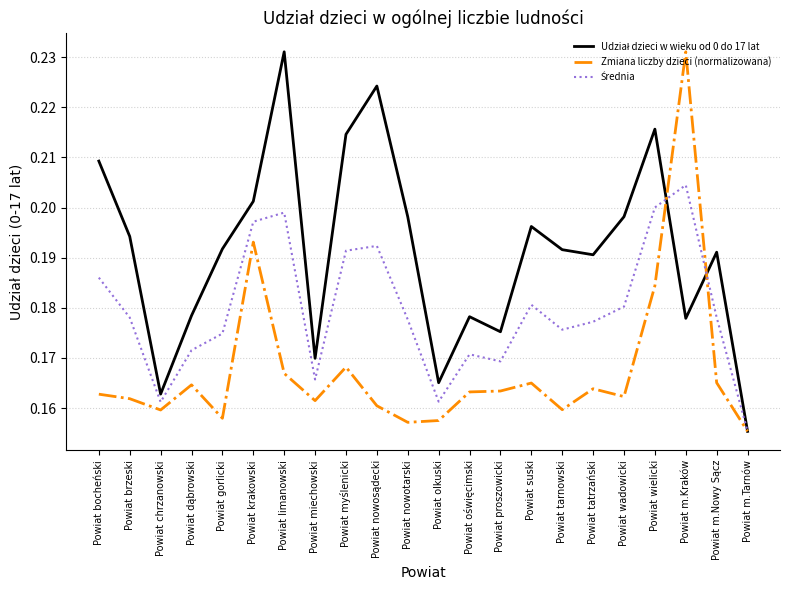

The Zmiana liczby dzieci (normalizowana) series shows 0.2 at Powiat proszowicki. True or false?

True